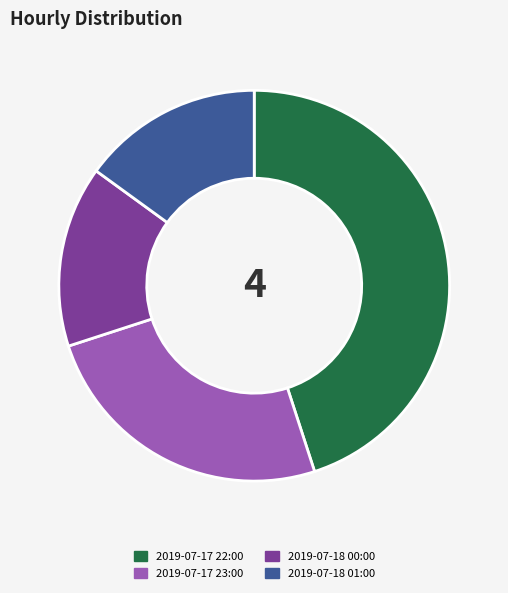

True or false: 2019-07-17 22:00 accounts for 53% of the total.

False